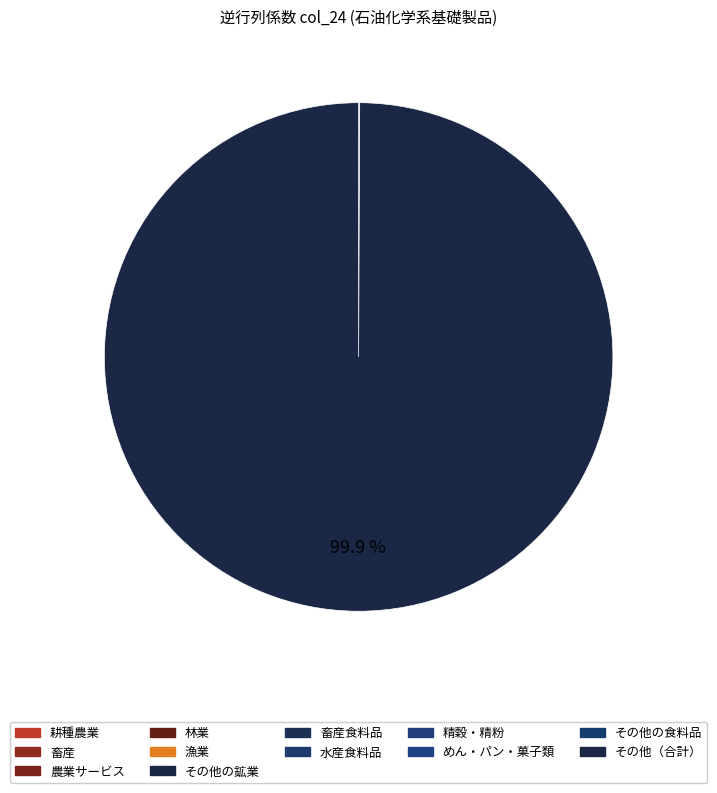

To the nearest percent, what is the combined percentage of その他の鉱業 and 林業?

96%